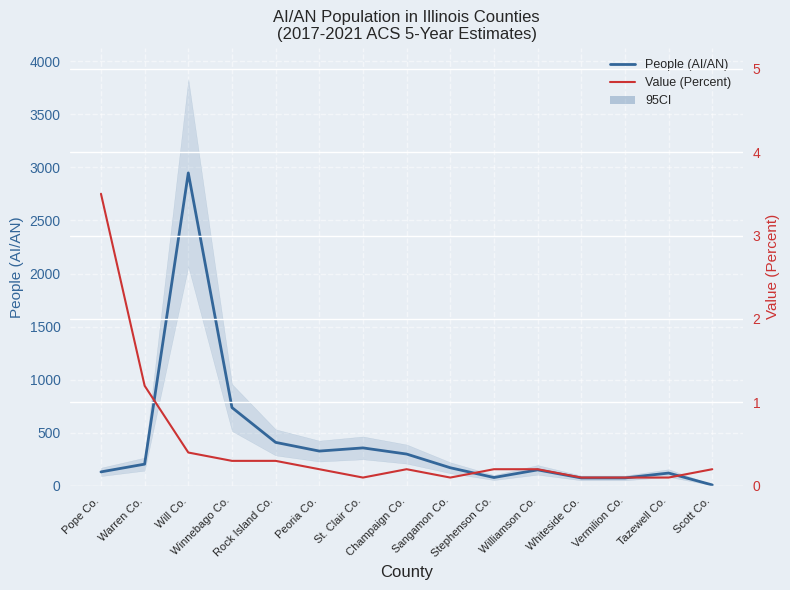

At which category is the sum across all series the highest?

Will Co.